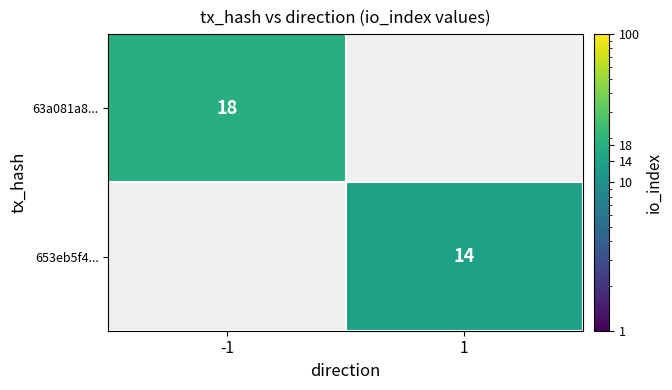

True or false: 653eb5f4... has a value of 14 at 1.

True